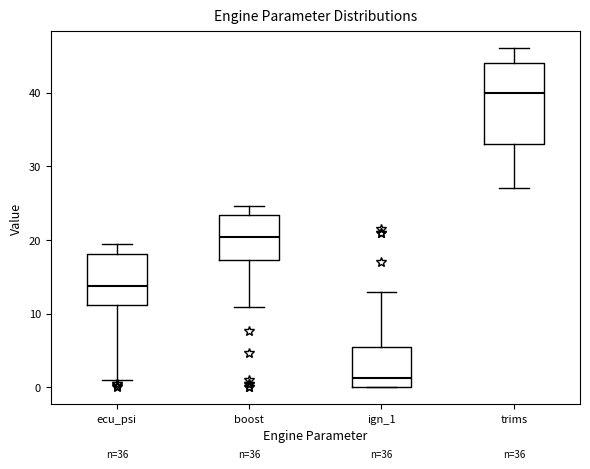

Which box is the tallest, from its lower edge to its upper edge?

trims